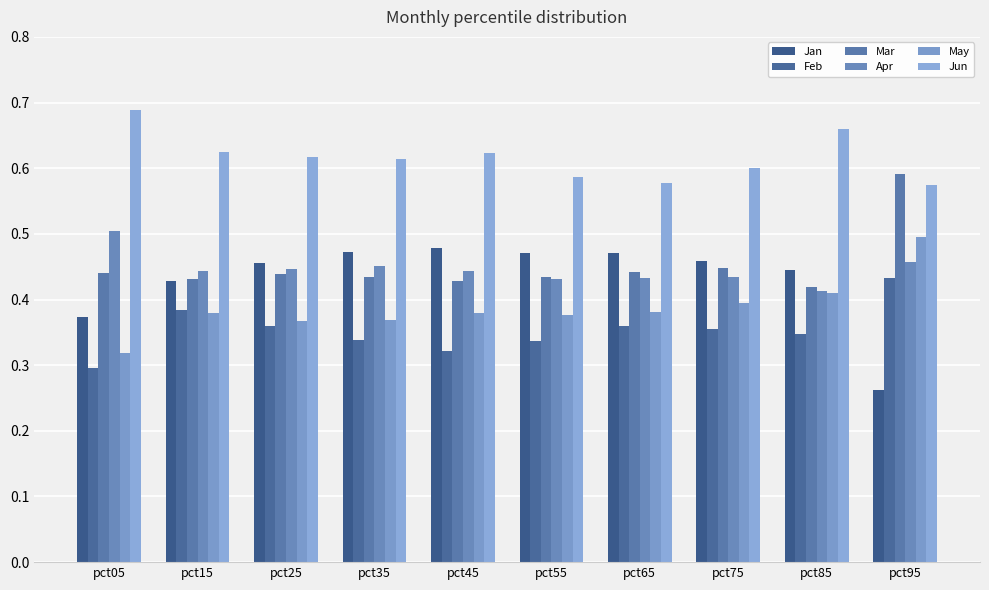

How many bars are there in each group?

6